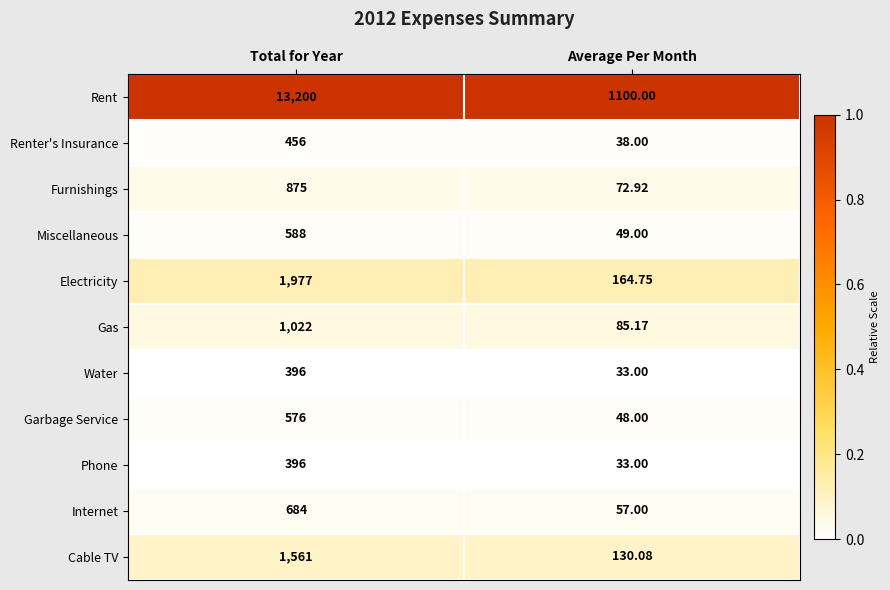

List the labels in order of Gas value, largest first.

Total for Year, Average Per Month